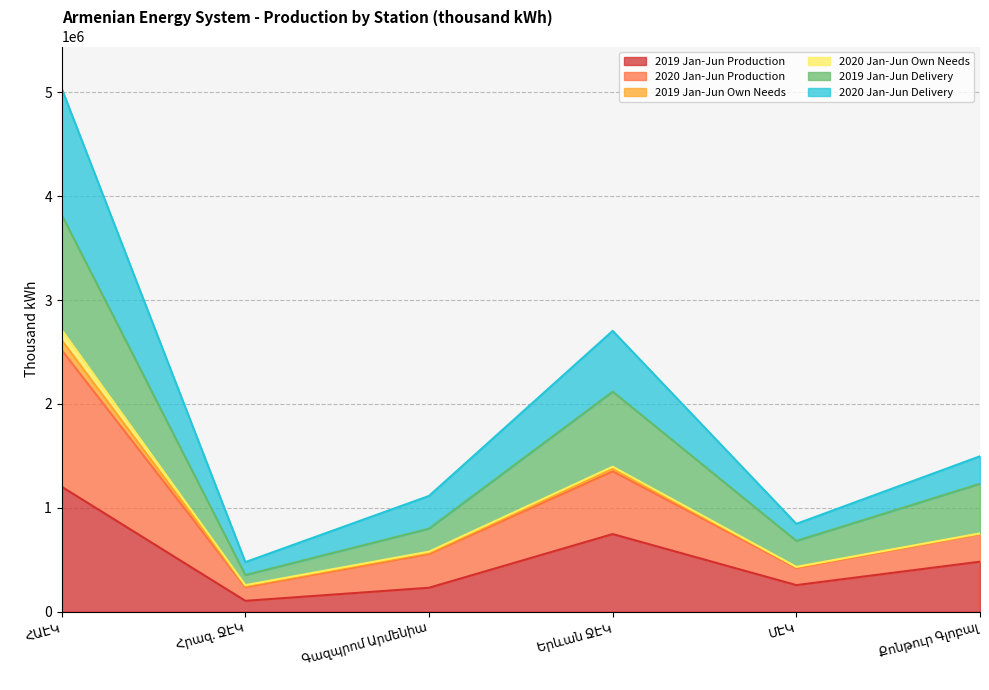

What is the maximum value for 2019 Jan-Jun Production?

1203525.3